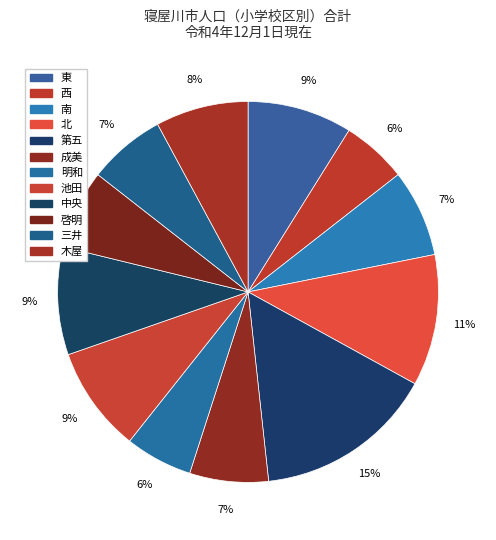

How many slices are in this pie chart?

12